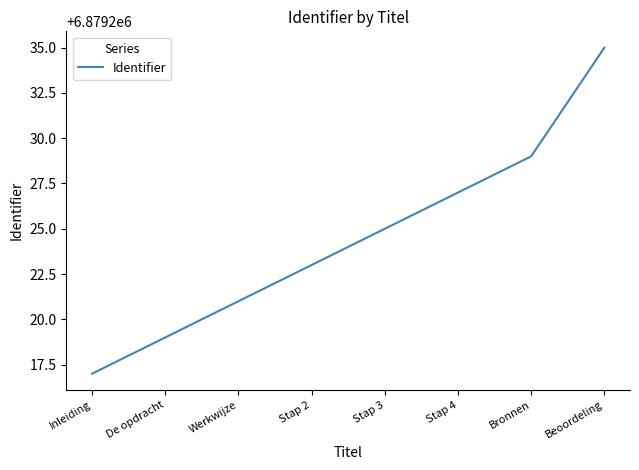

How many lines are shown in the chart?

1